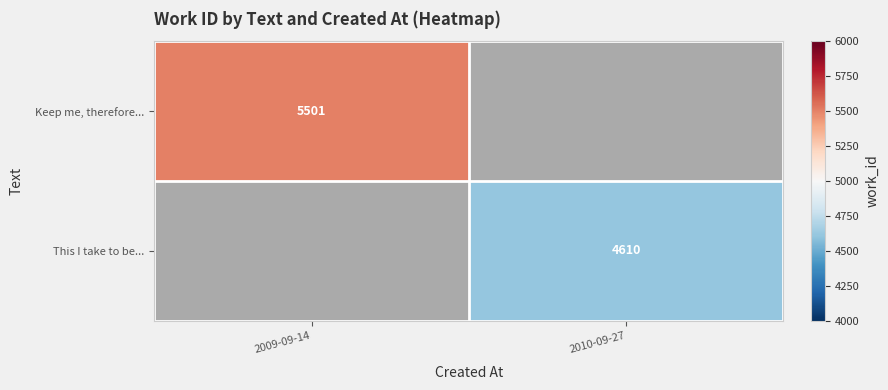

At how many categories does at least one series exceed 5057?

1